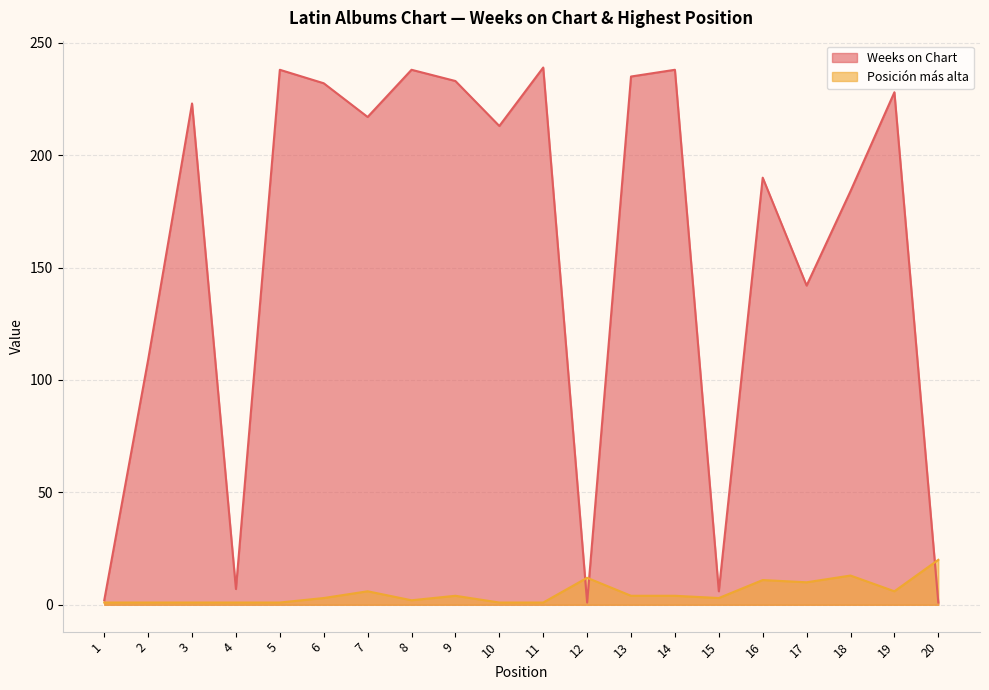

How many values in the Weeks on Chart series exceed 217?

9